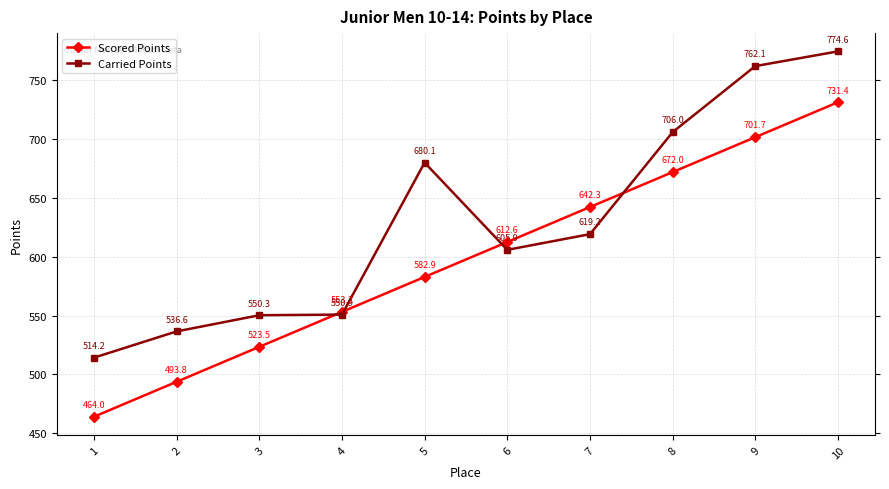

What is the difference between the maximum and minimum values in the Carried Points series?

260.4